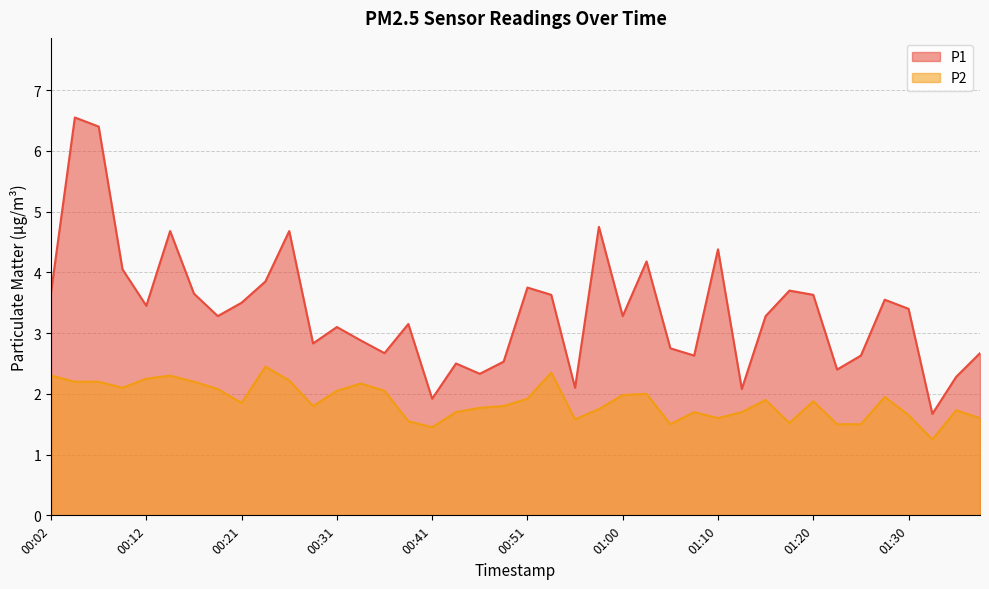

How many lines are shown in the chart?

2